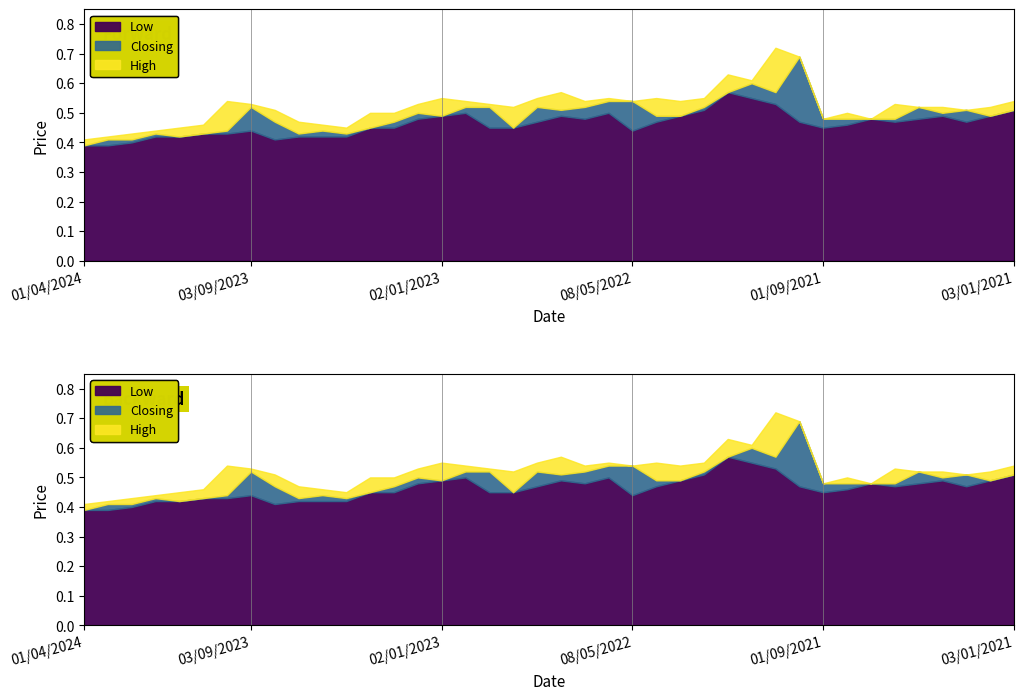

True or false: High and Closing intersect in this chart.

False